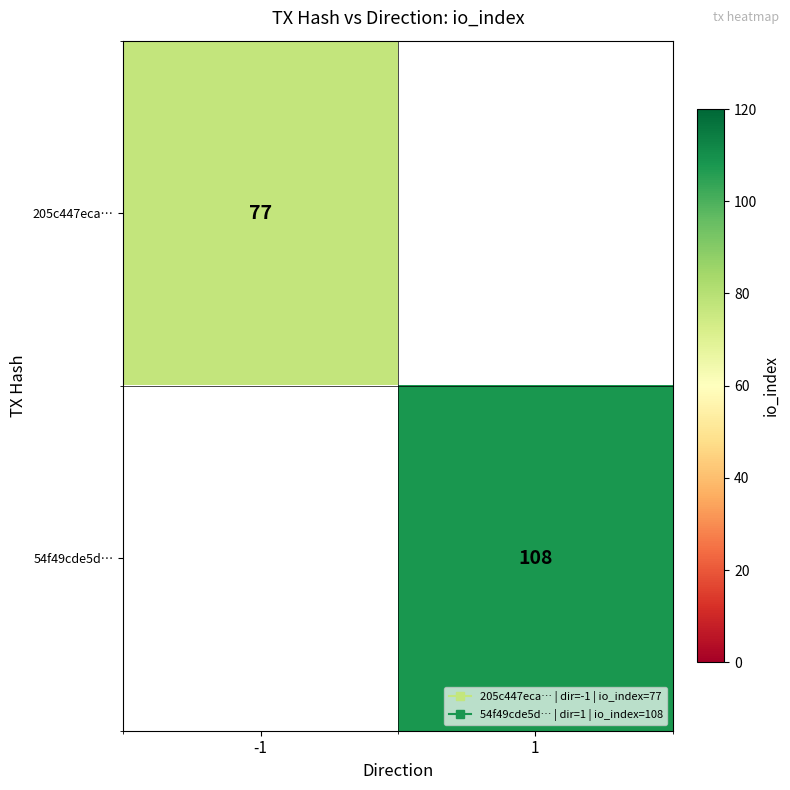

How many values in 54f49cde5d… are above zero?

1